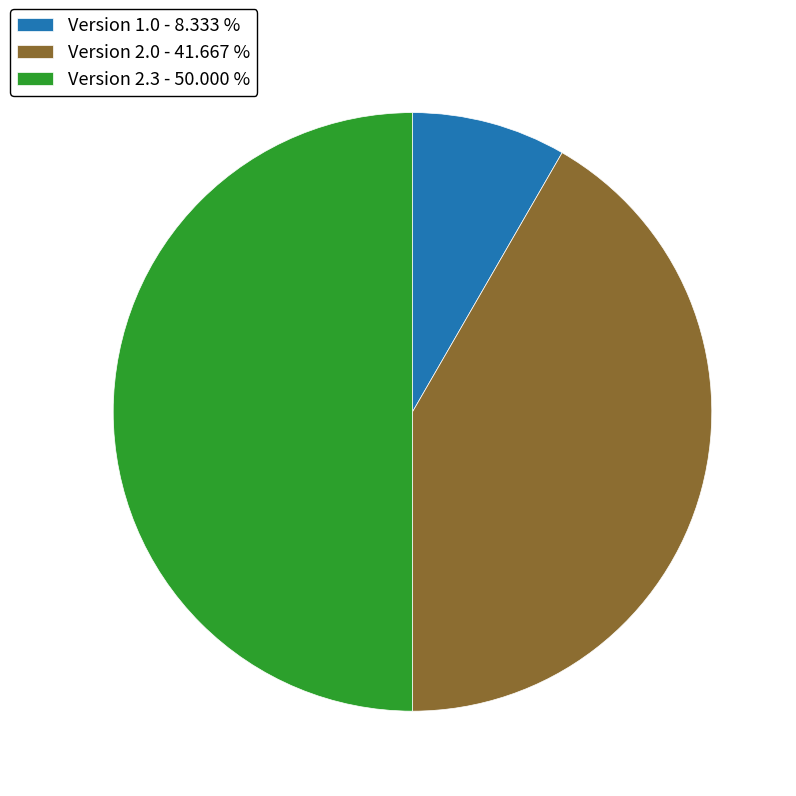

Does Version 1.0 - 8.333 % represent more than half of the total?

No